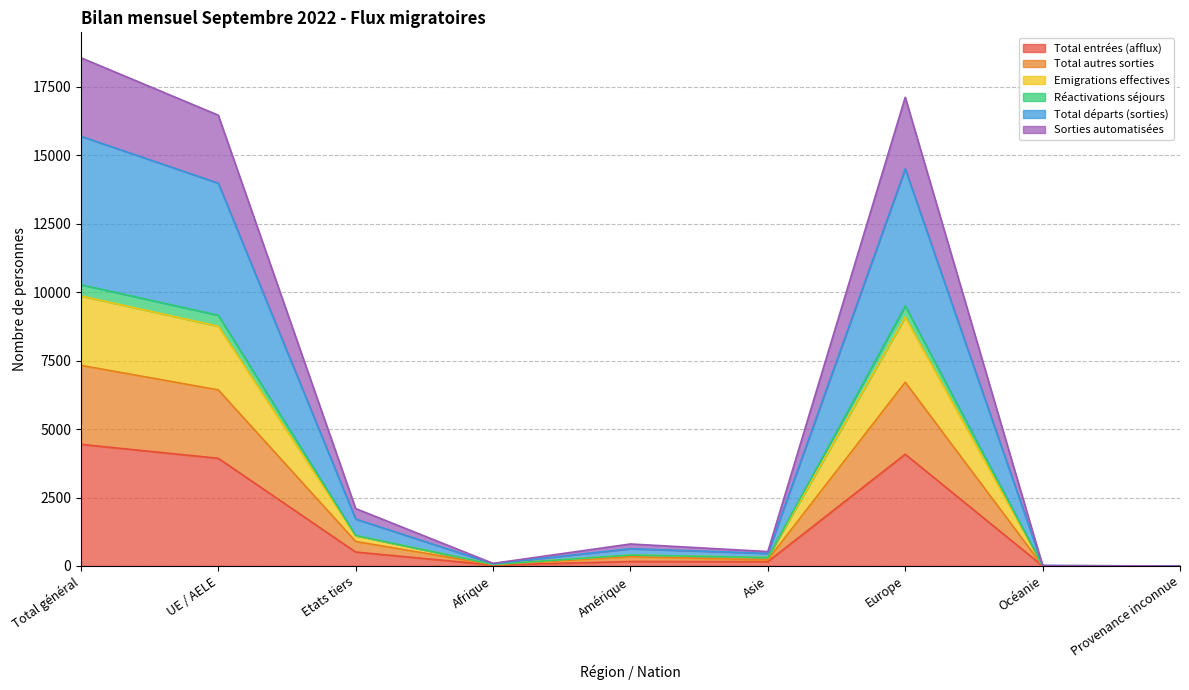

What is the highest value of the Total entrées (afflux) series?

4443